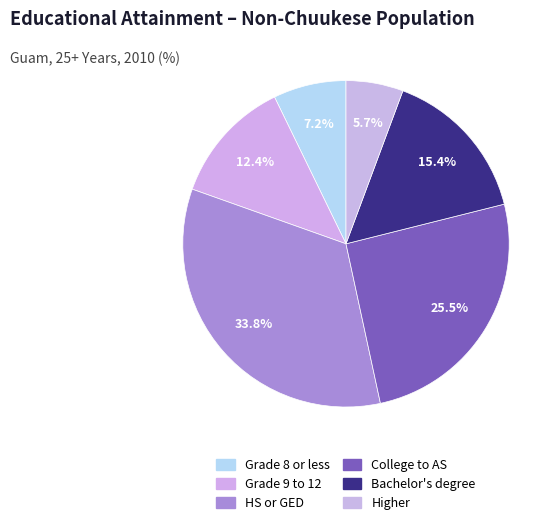

What is the smallest slice in the pie chart?

Higher